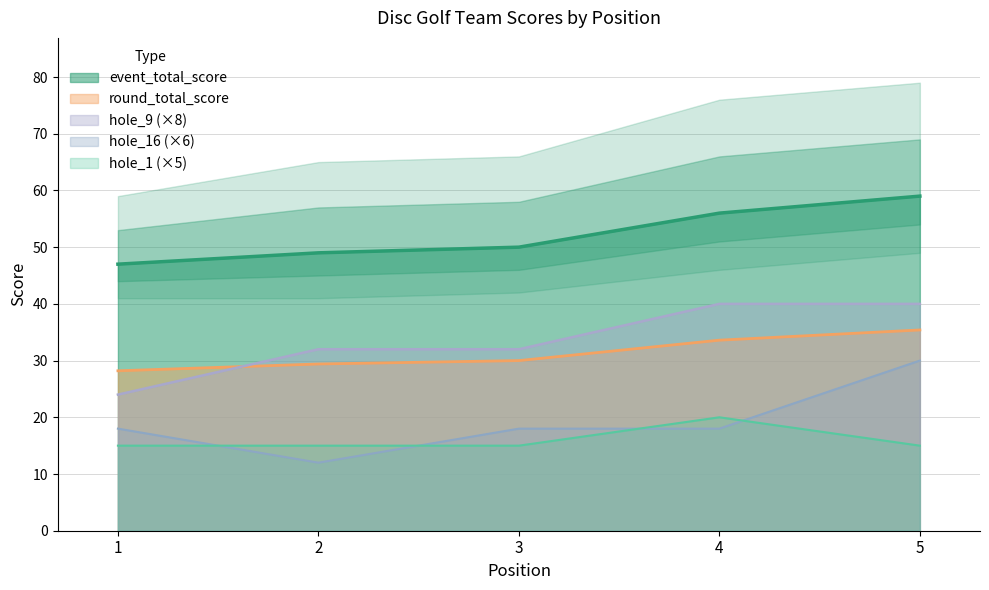

What is the difference between the second highest and second lowest values in the round_total_score series?

4.2